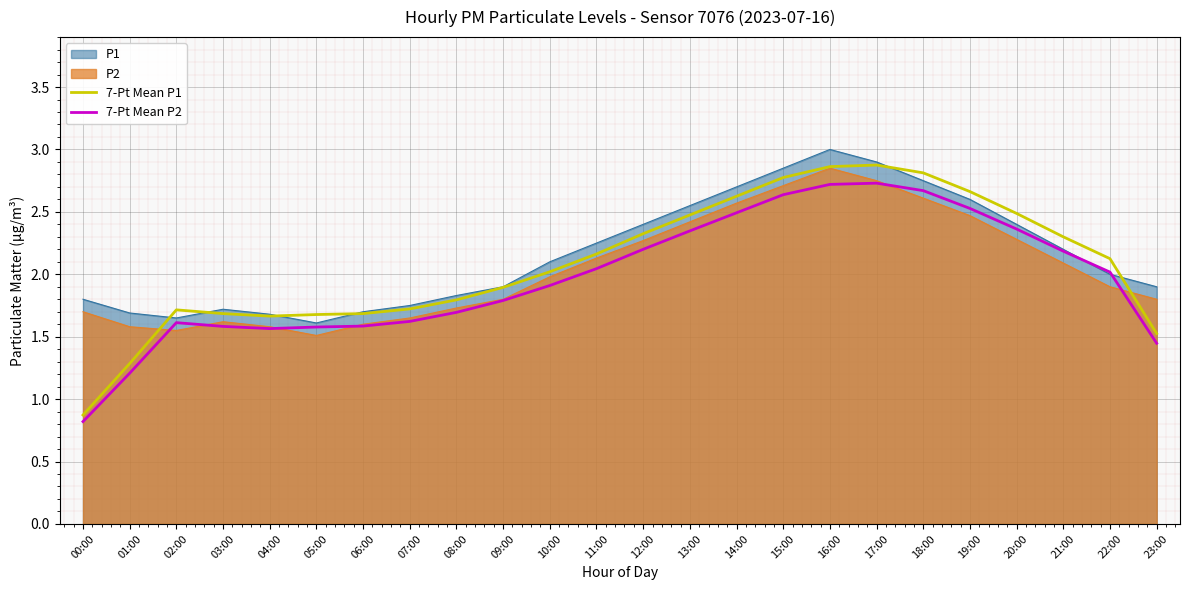

Does the chart display data point markers on the line(s)?

No